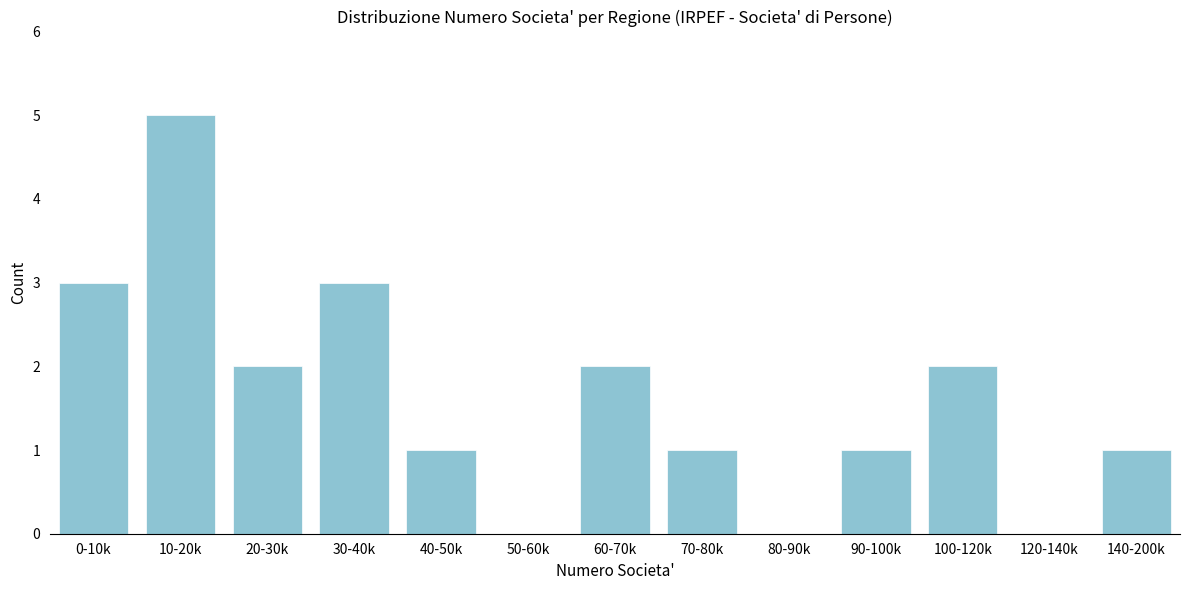

Reading left to right, transcribe all the data shown in this chart.

0-10k=3	10-20k=5	20-30k=2	30-40k=3	40-50k=1	50-60k=0	60-70k=2	70-80k=1	80-90k=0	90-100k=1	100-120k=2	120-140k=0	140-200k=1